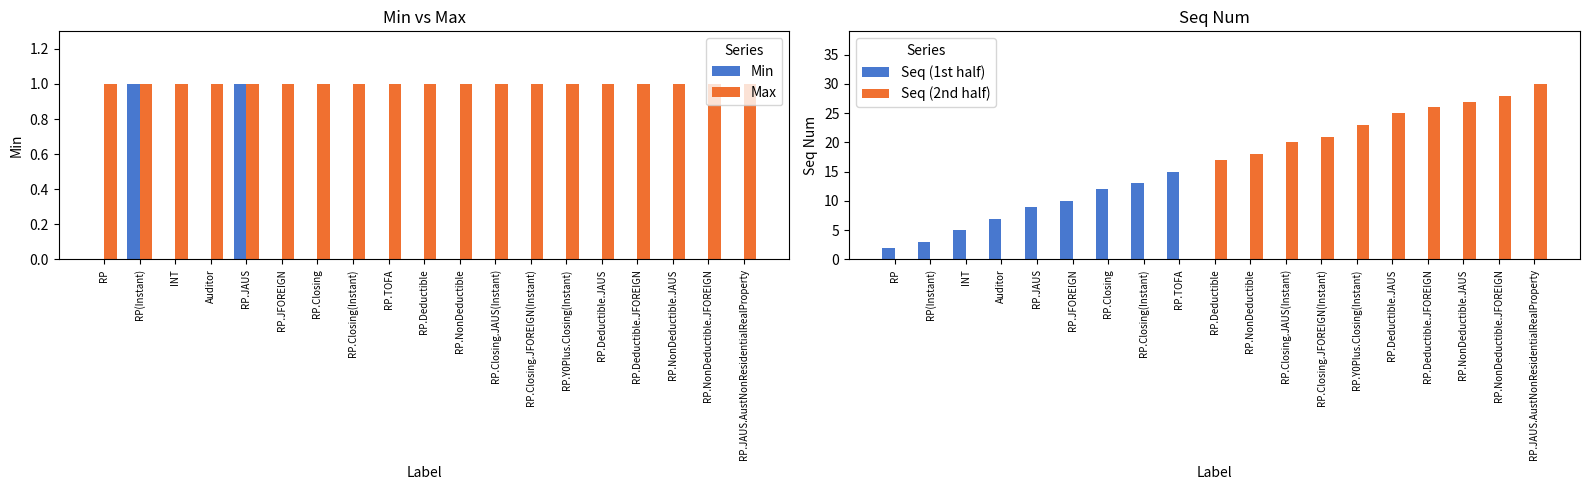

Does the chart contain stacked bars?

No